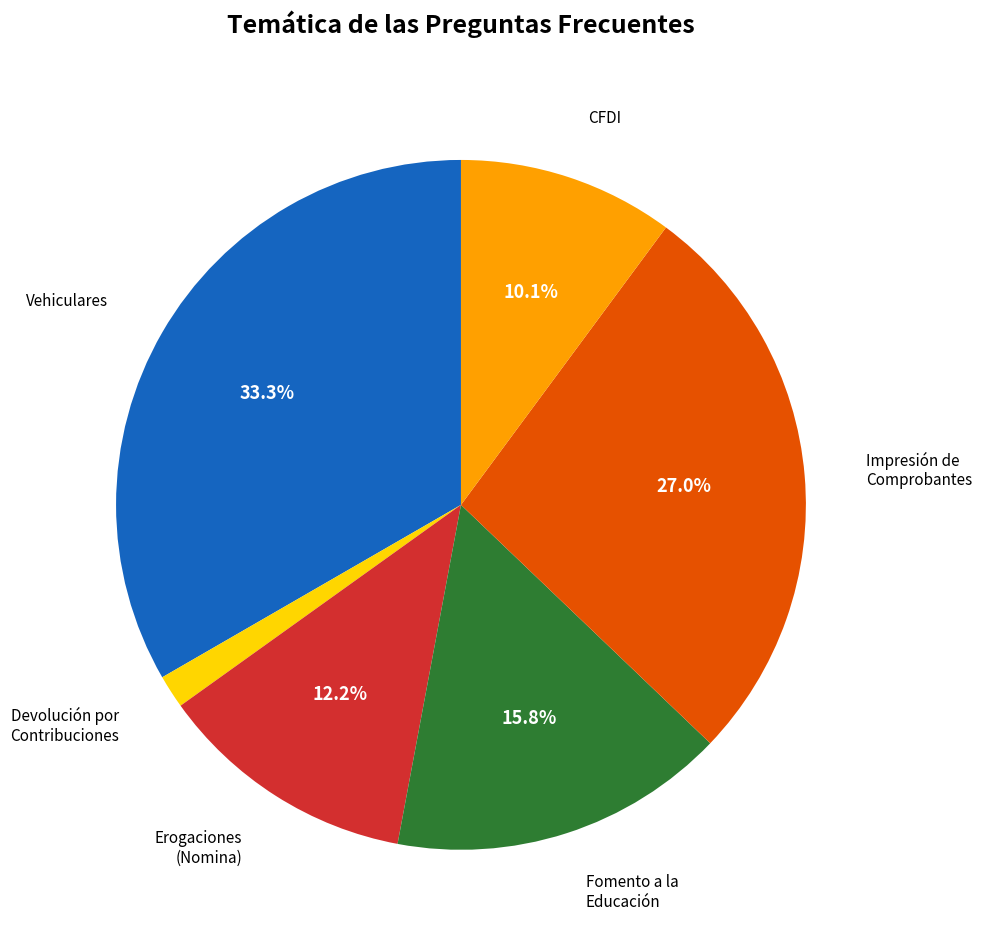

Is there any slice that represents more than half of the pie?

No